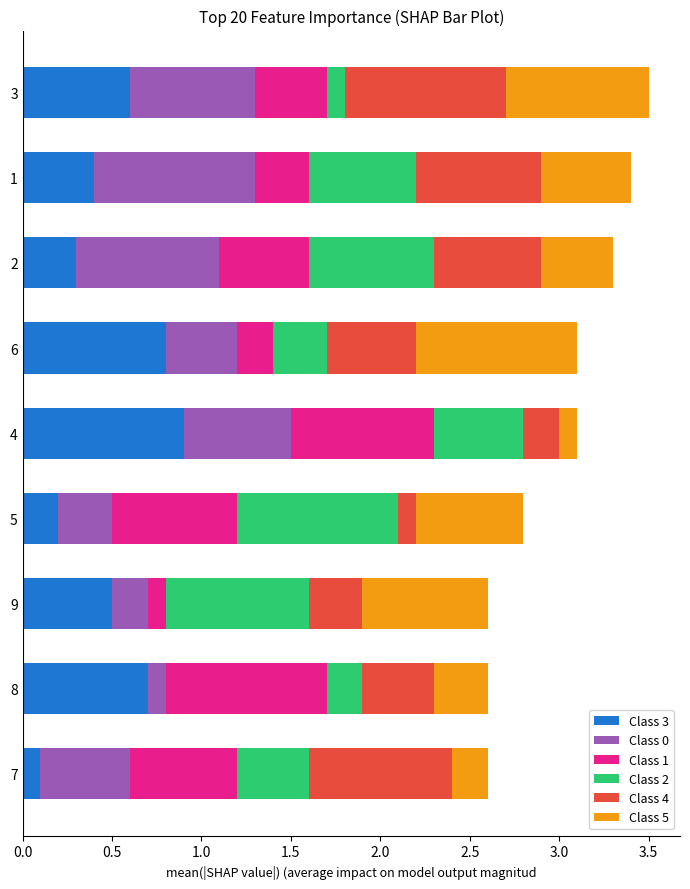

What are all the series names shown in the legend?

Class 3, Class 0, Class 1, Class 2, Class 4, Class 5